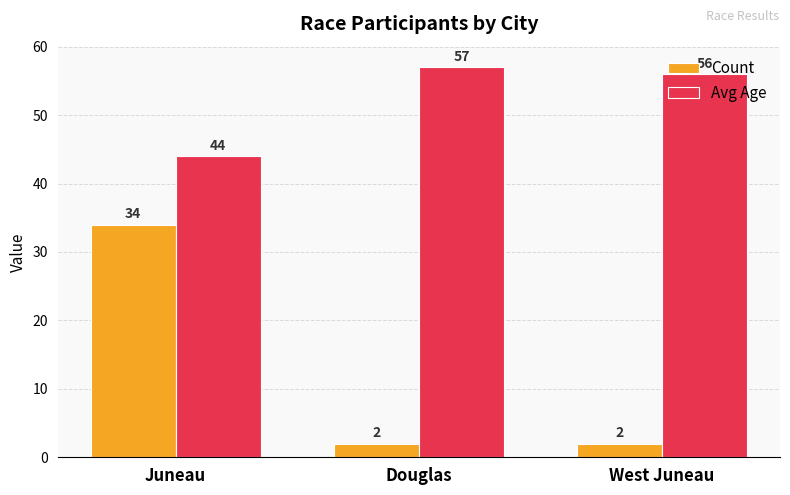

The Count series shows 2 at West Juneau. True or false?

True